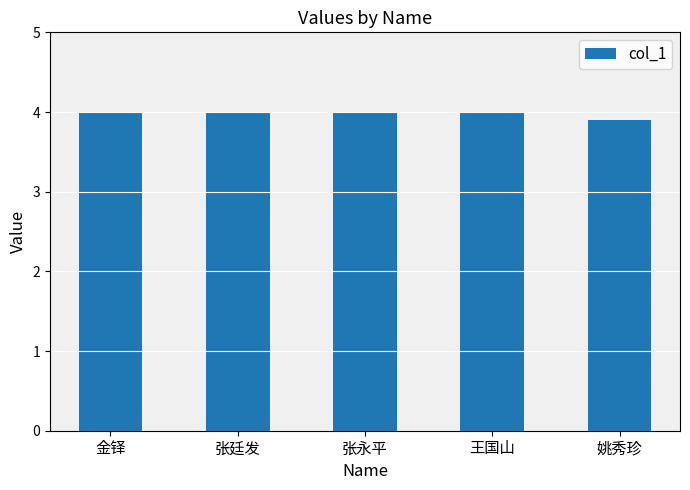

Reading left to right, list all the values displayed in this chart.

4.0	4.0	4.0	4.0	3.9